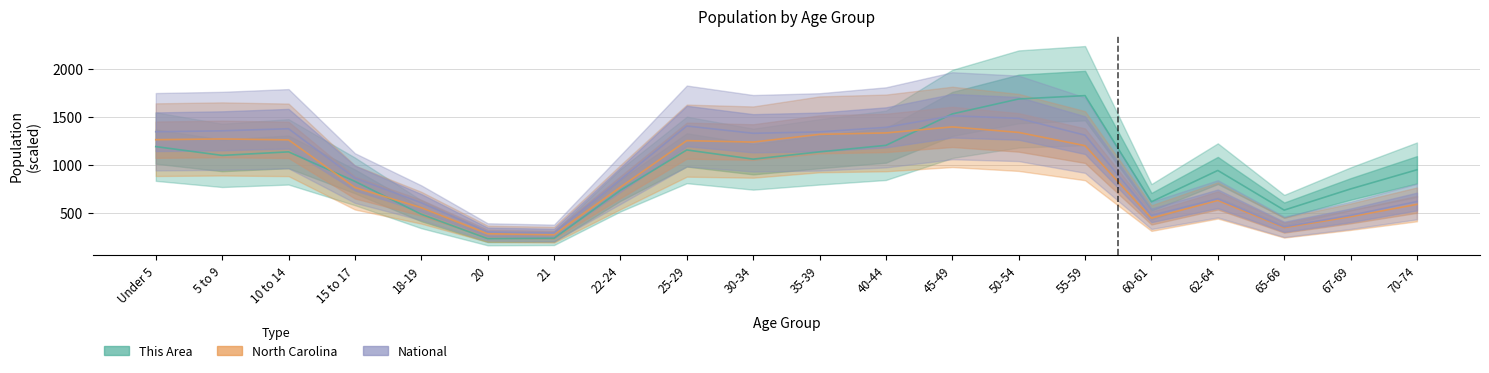

How many data points in North Carolina are less than 1201?

10